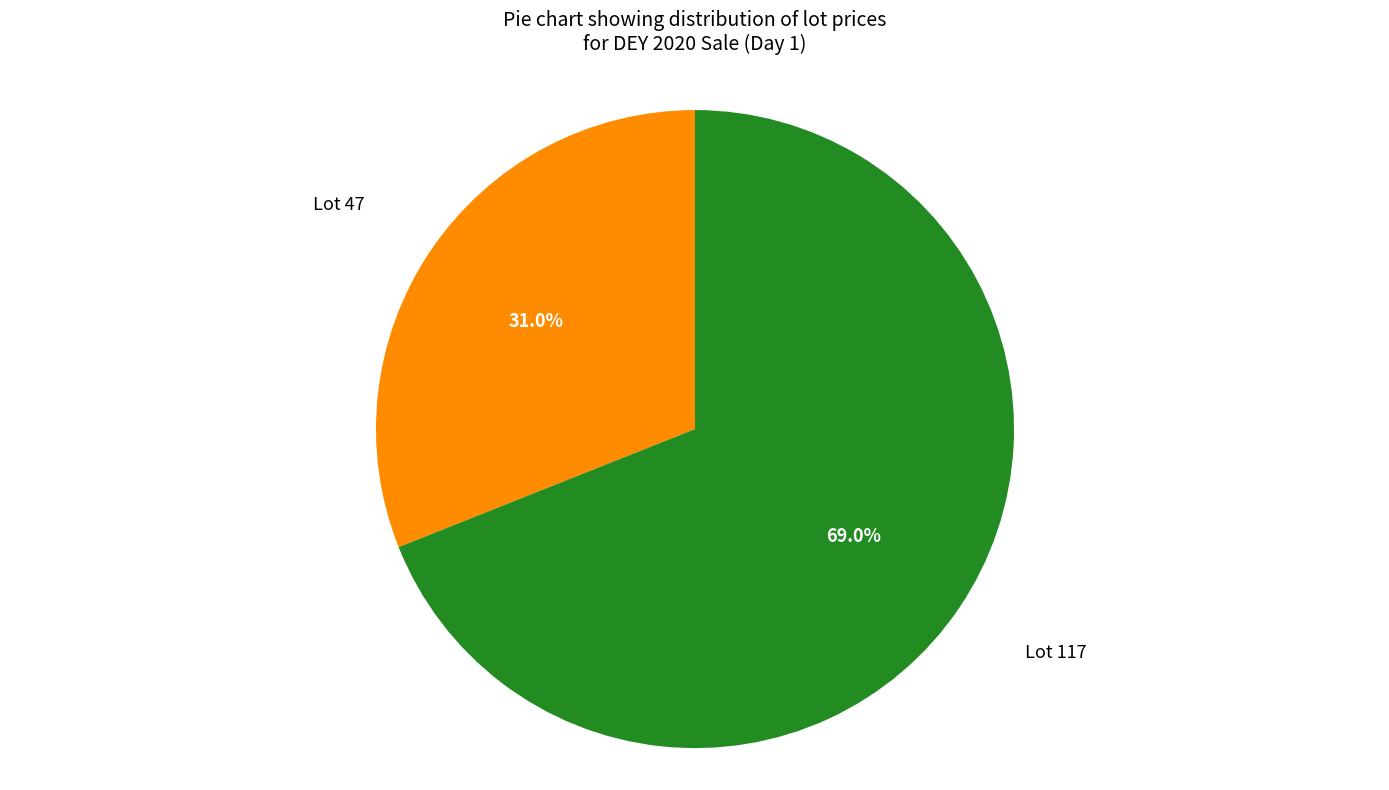

What is the smallest slice in the pie chart?

Lot 47